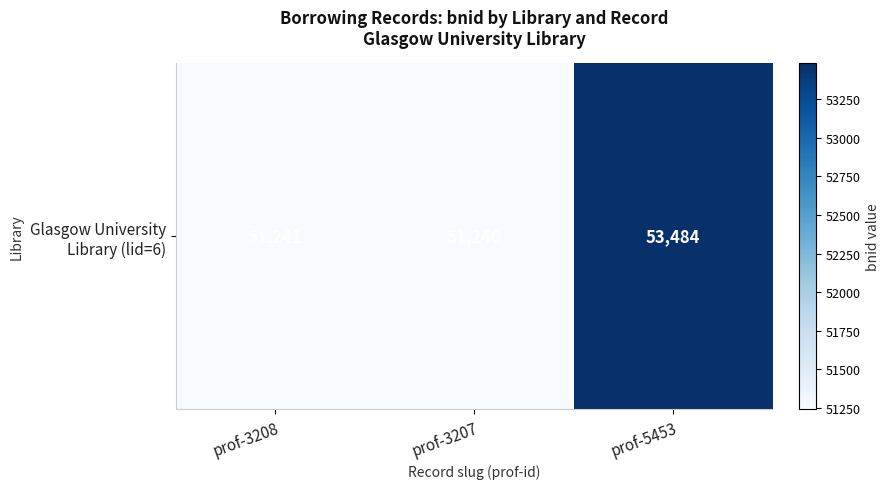

Between prof-3208 and prof-3207, which is larger?

prof-3208